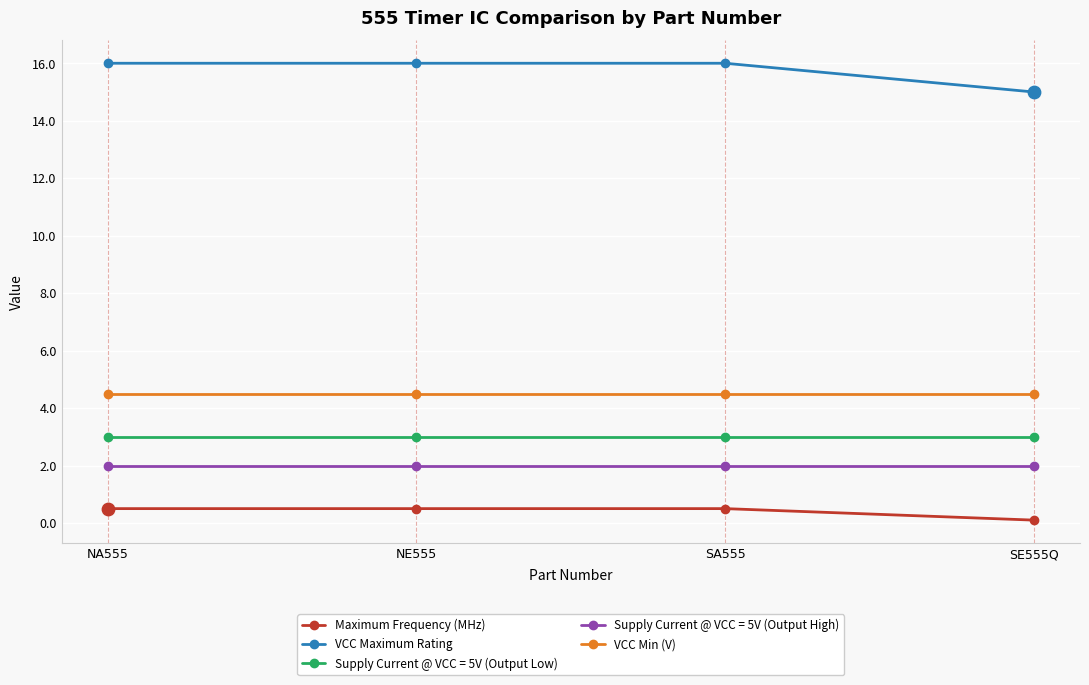

Is the value of VCC Maximum Rating at SA555 greater than the value of Supply Current @ VCC = 5V (Output Low) at NE555?

Yes